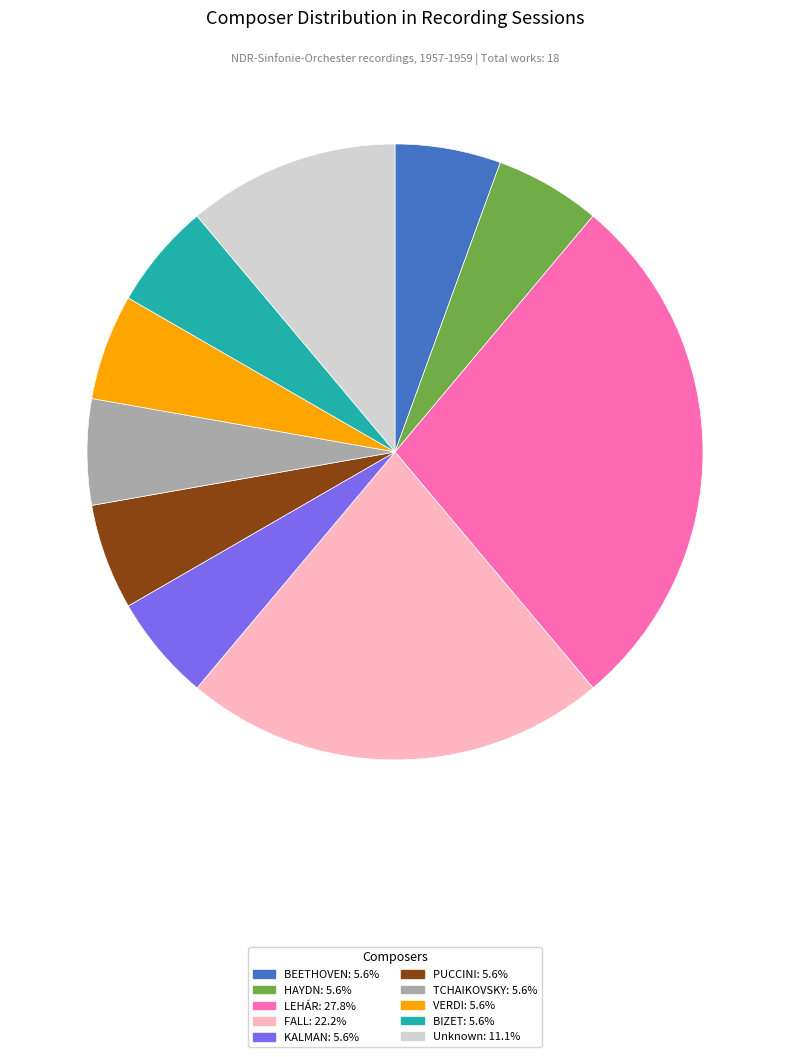

Which slice is the largest?

LEHÁR